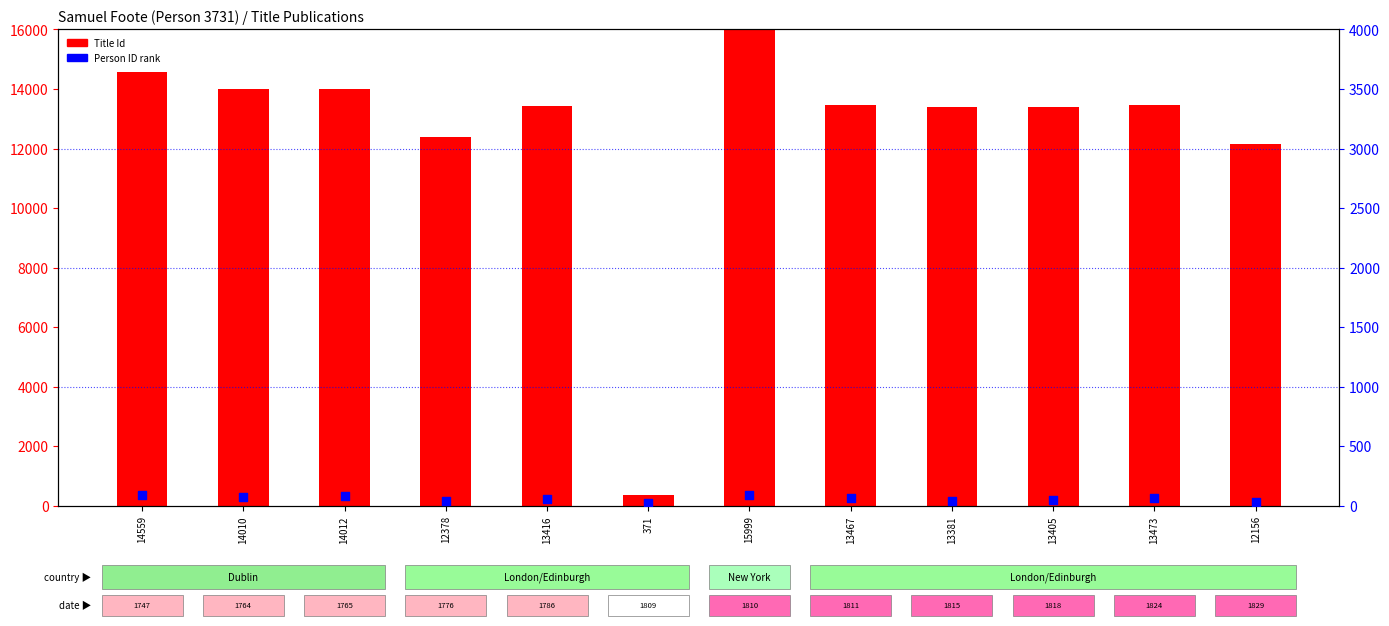

Which series has the largest Y range (max minus min)?

Title Id